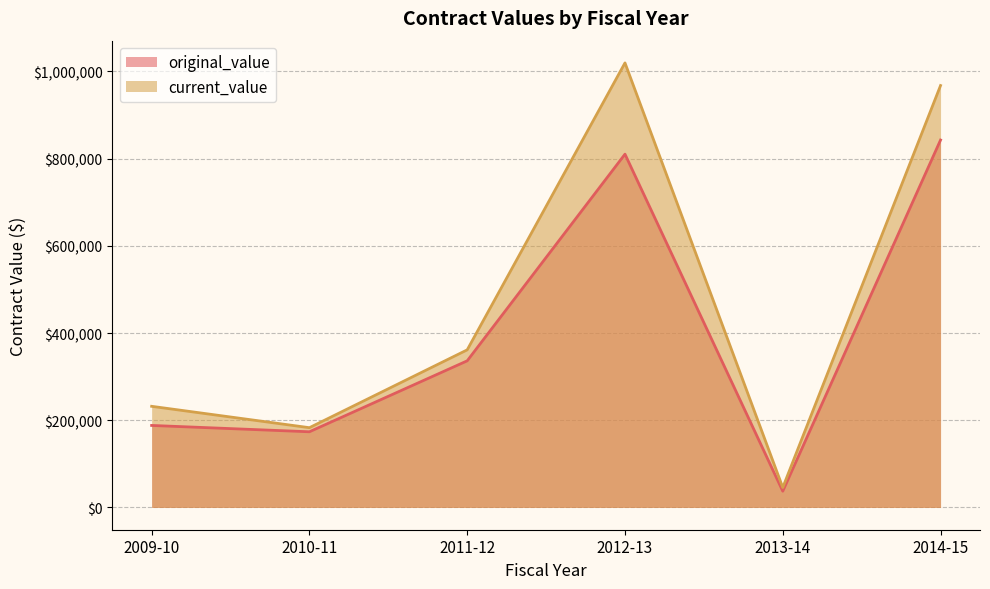

Reading left to right, transcribe all the data shown in this chart.

original_value: 2009-10=188110.0	2010-11=173584.0	2011-12=336235.8	2012-13=810043.4	2013-14=37340.0	2014-15=842503.1
current_value: 2009-10=231970.0	2010-11=182955.7	2011-12=361370.8	2012-13=1019314.1	2013-14=45733.0	2014-15=967409.1